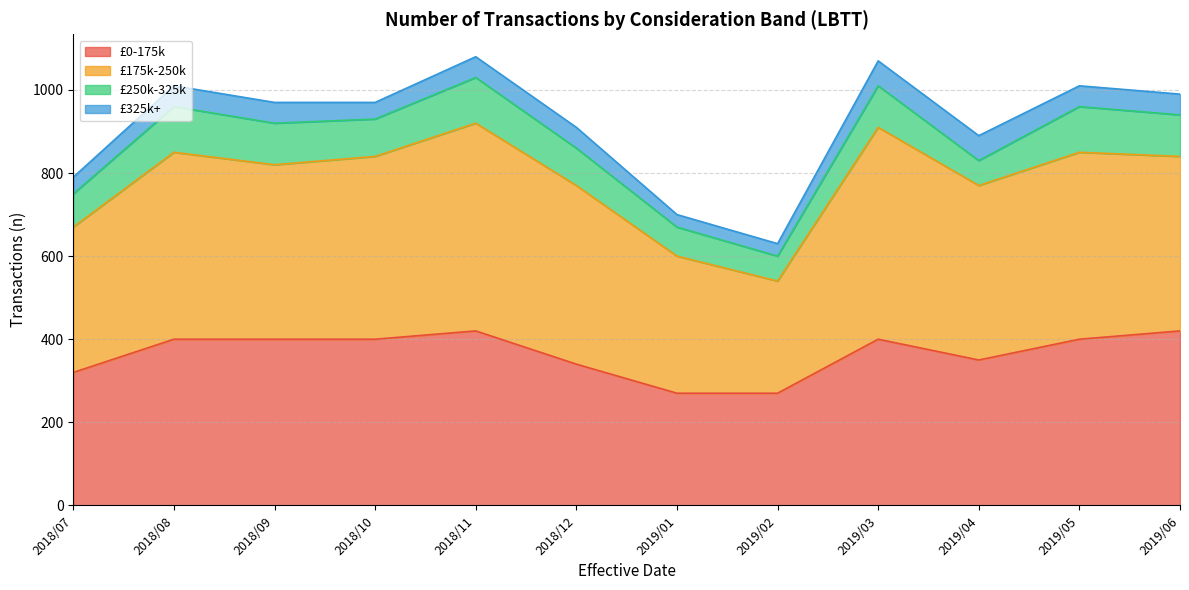

What value does the £325k+ series have at 2019/03, to the nearest 10?

60